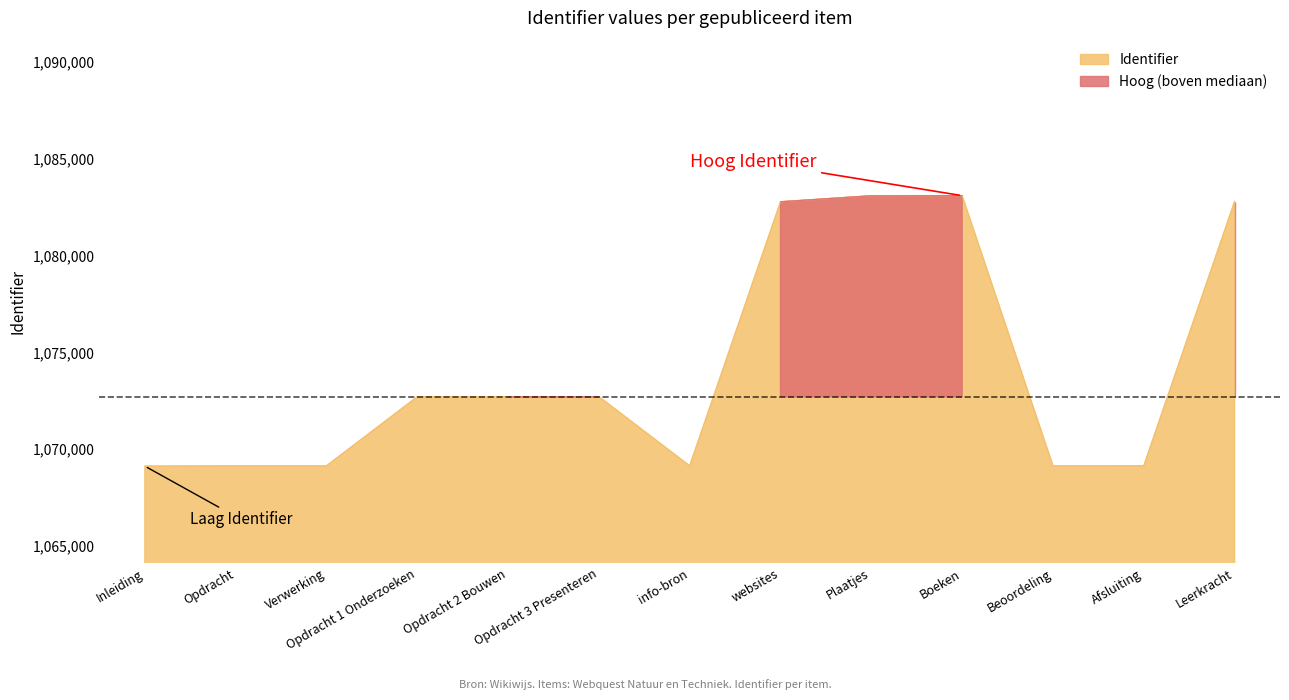

How many interior local peaks (higher than both neighbors) does the data have?

2